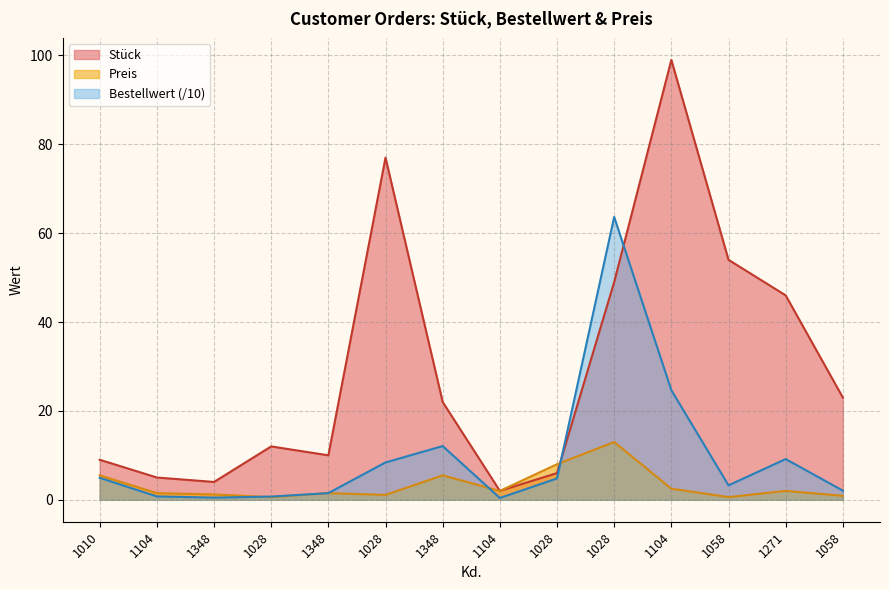

Rank the categories by Preis value from highest to lowest.

1028, 1028, 1010, 1348, 1104, 1104, 1271, 1104, 1348, 1348, 1028, 1058, 1058, 1028